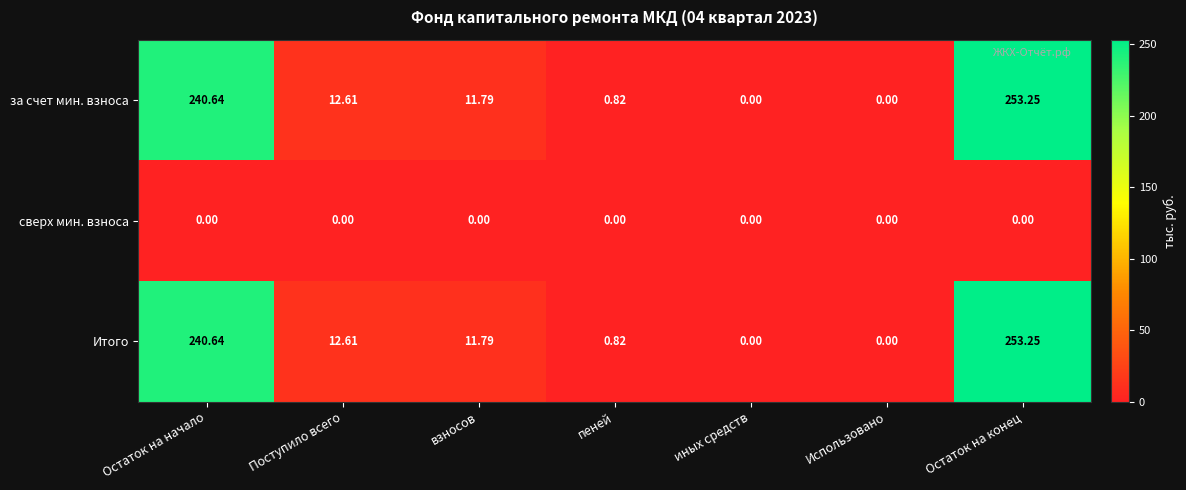

Where does the Итого series first go above 11?

Остаток на начало